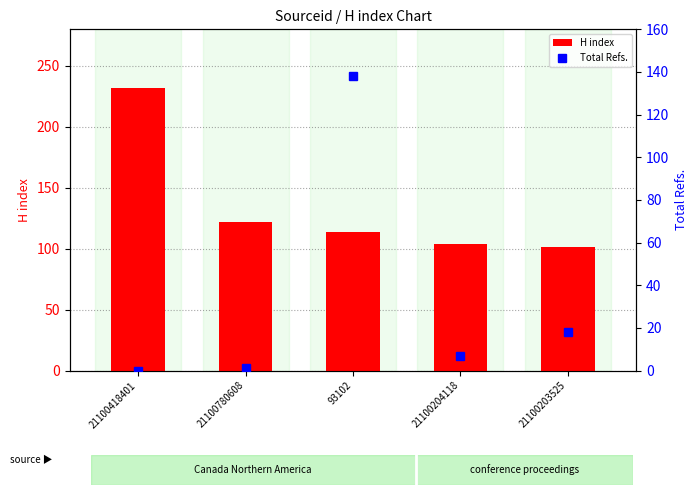

At which category is the sum across all series the highest?

93102